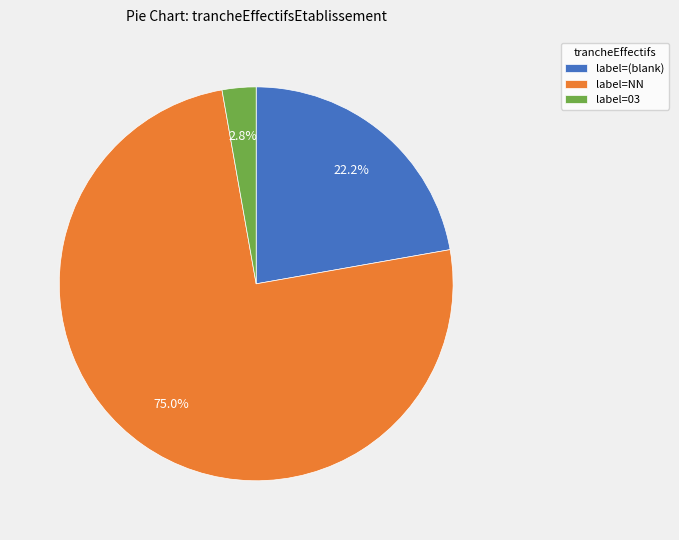

Rank the categories by value from lowest to highest.

label=03, label=(blank), label=NN